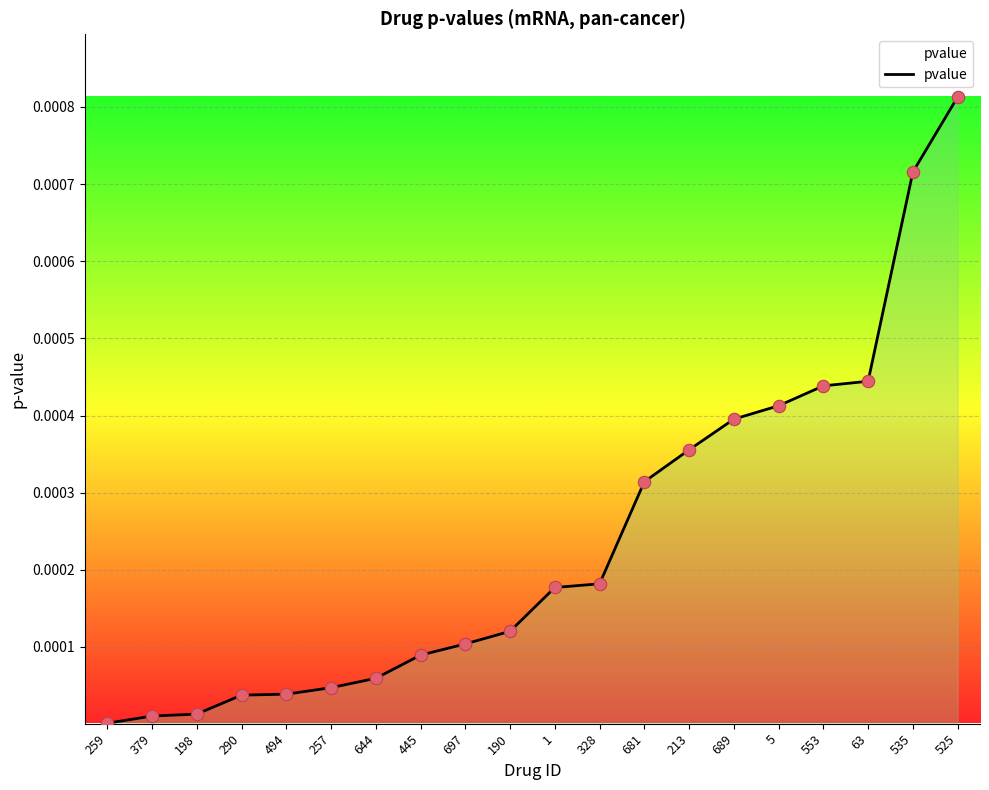

Between 63 and 494, which is larger?

63